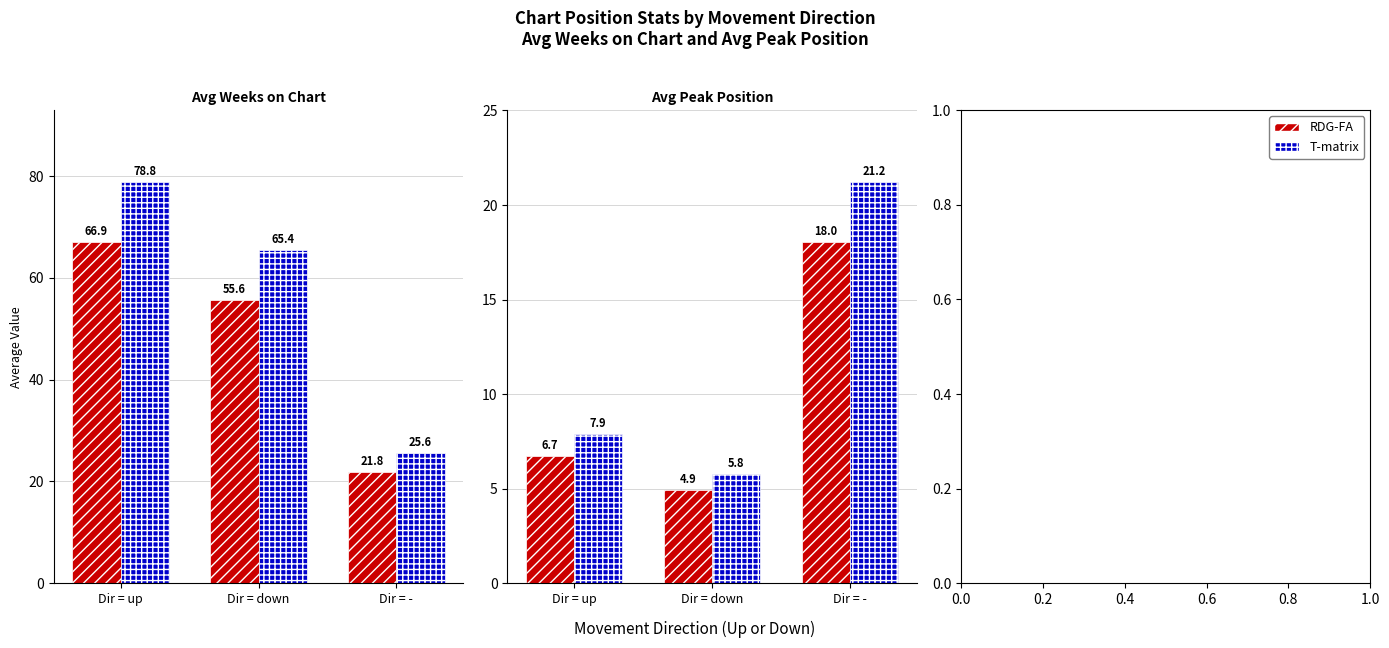

What is the value of the Avg Peak Position bar at the 2nd from the left?

5.8